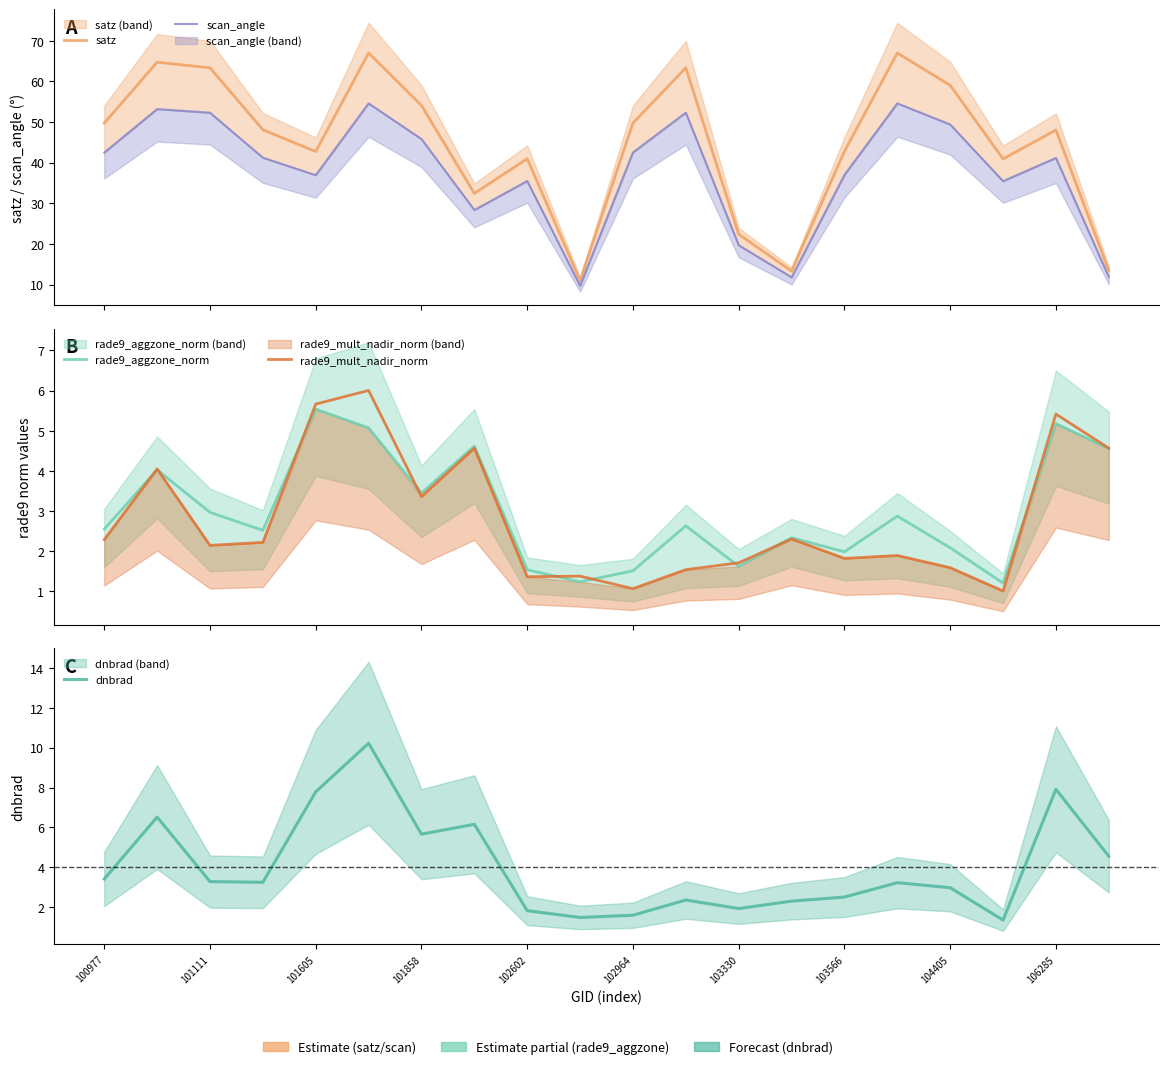

What is the difference between the highest and lowest values at 101605?

37.2